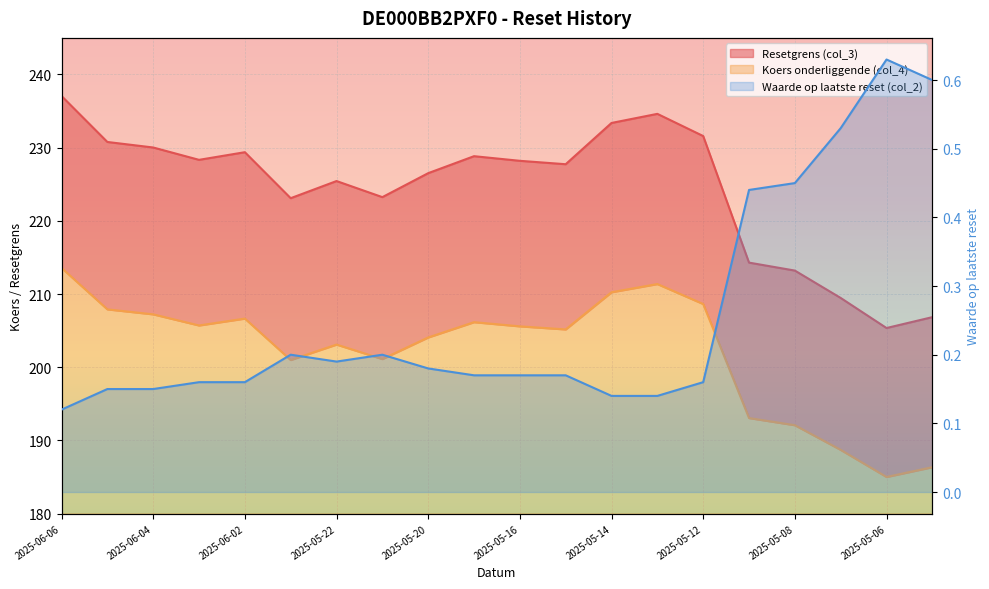

Reading left to right, list all the values displayed in this chart.

Resetgrens (col_3): 2025-06-06=237.1	2025-06-05=230.8	2025-06-04=230.0	2025-06-03=228.3	2025-06-02=229.4	2025-05-23=223.1	2025-05-22=225.4	2025-05-21=223.2	2025-05-20=226.5	2025-05-19=228.8	2025-05-16=228.2	2025-05-15=227.7	2025-05-14=233.4	2025-05-13=234.6	2025-05-12=231.6	2025-05-09=214.3	2025-05-08=213.2	2025-05-07=209.5	2025-05-06=205.4	2025-05-05=206.8
Koers onderliggende (col_4): 2025-06-06=213.6	2025-06-05=207.9	2025-06-04=207.2	2025-06-03=205.7	2025-06-02=206.7	2025-05-23=201.0	2025-05-22=203.1	2025-05-21=201.1	2025-05-20=204.1	2025-05-19=206.2	2025-05-16=205.6	2025-05-15=205.2	2025-05-14=210.2	2025-05-13=211.4	2025-05-12=208.6	2025-05-09=193.1	2025-05-08=192.1	2025-05-07=188.7	2025-05-06=185.0	2025-05-05=186.3
Waarde op laatste reset (col_2): 2025-06-06=0.1	2025-06-05=0.1	2025-06-04=0.1	2025-06-03=0.2	2025-06-02=0.2	2025-05-23=0.2	2025-05-22=0.2	2025-05-21=0.2	2025-05-20=0.2	2025-05-19=0.2	2025-05-16=0.2	2025-05-15=0.2	2025-05-14=0.1	2025-05-13=0.1	2025-05-12=0.2	2025-05-09=0.4	2025-05-08=0.5	2025-05-07=0.5	2025-05-06=0.6	2025-05-05=0.6